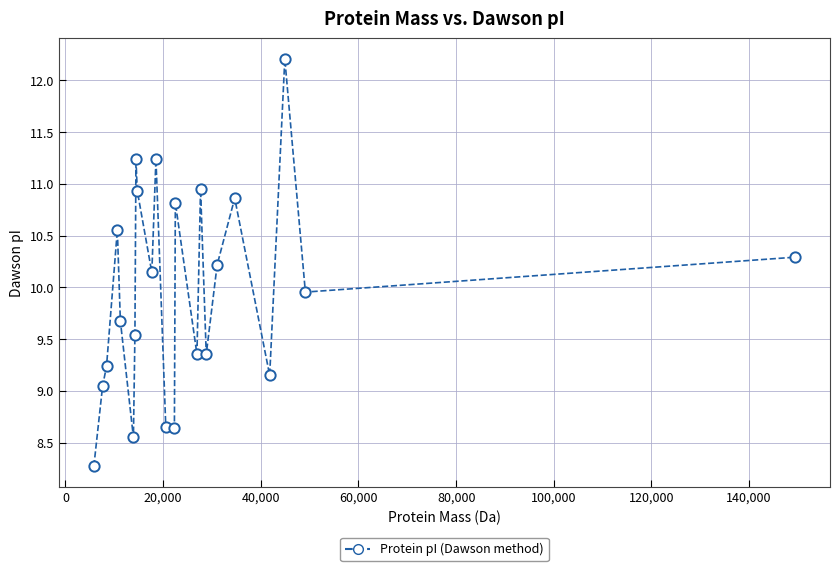

What is the range of Y values (max minus min)?

3.9